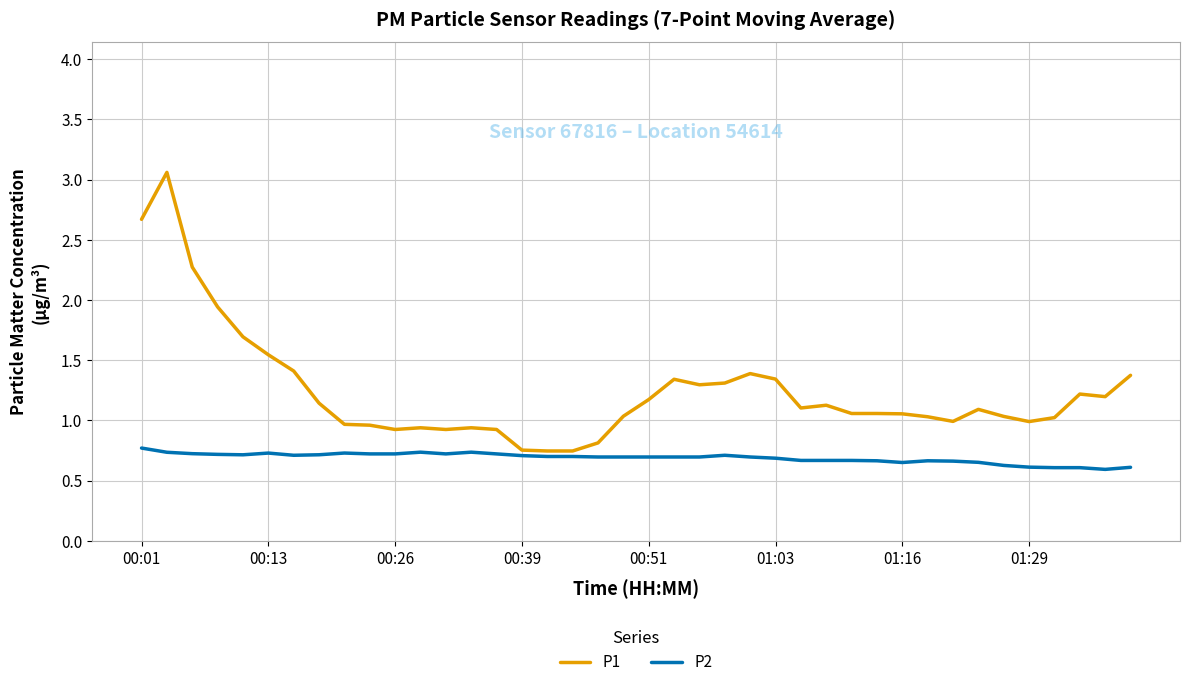

What is the difference between the maximum and minimum values in the P1 series?

2.3